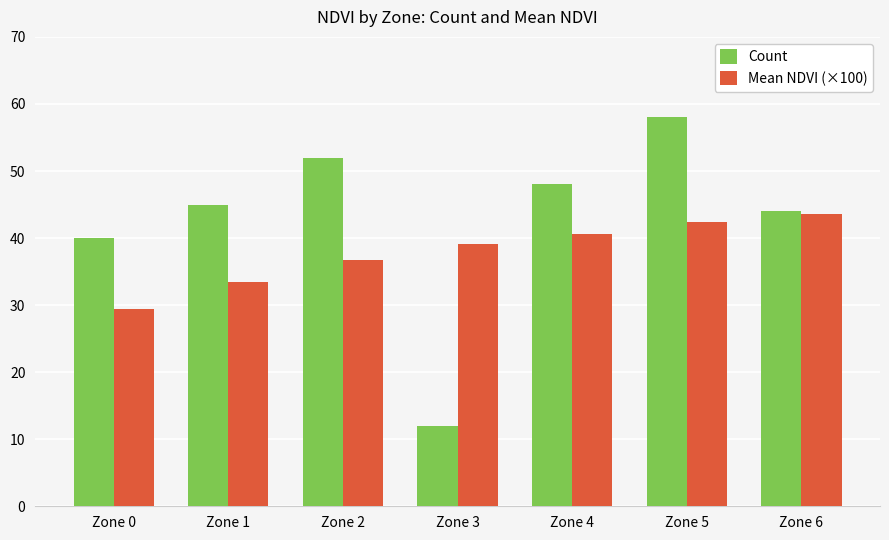

What is the maximum value for Mean NDVI (×100)?

43.6